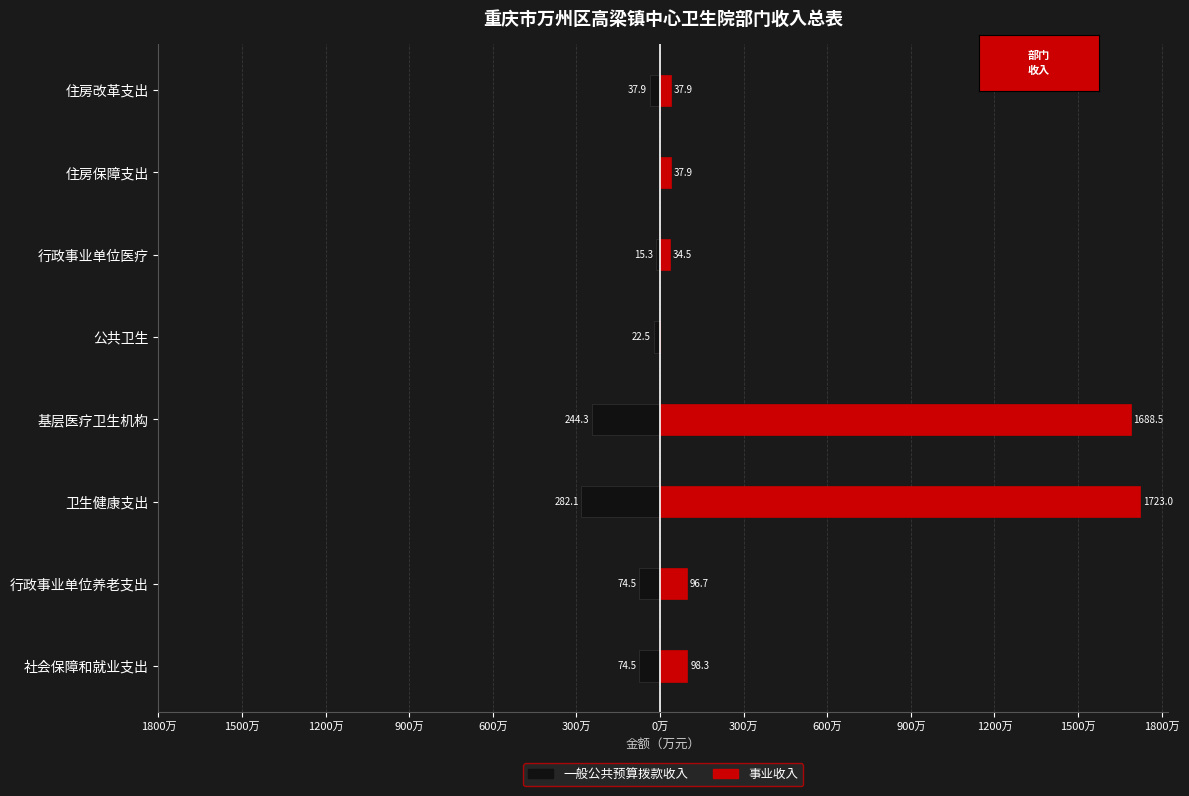

How many values in 事业收入 are above zero?

7